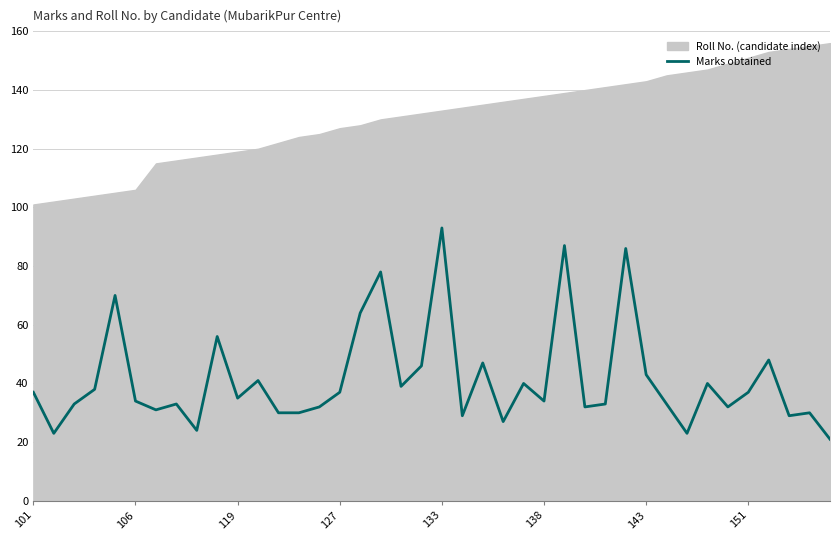

How many lines are shown in the chart?

1